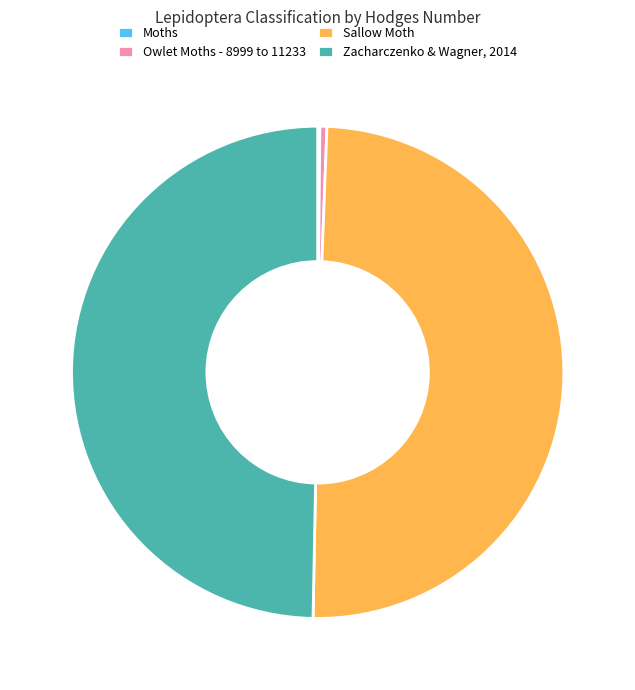

Does Sallow Moth represent more than half of the total?

No